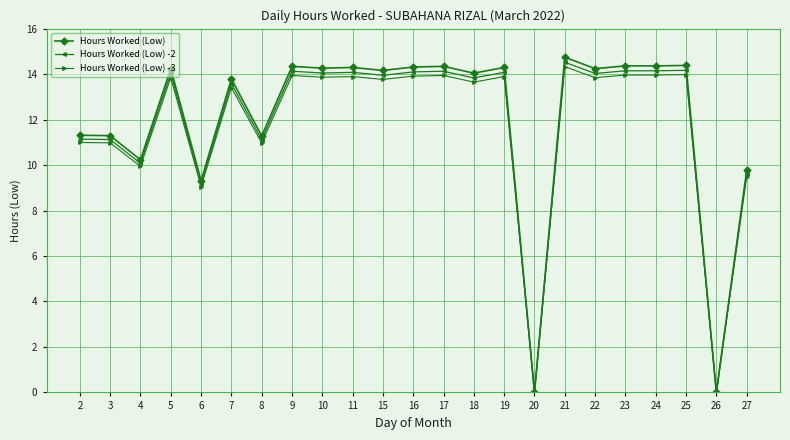

At which label does Hours Worked (Low) -2 reach its peak?

21